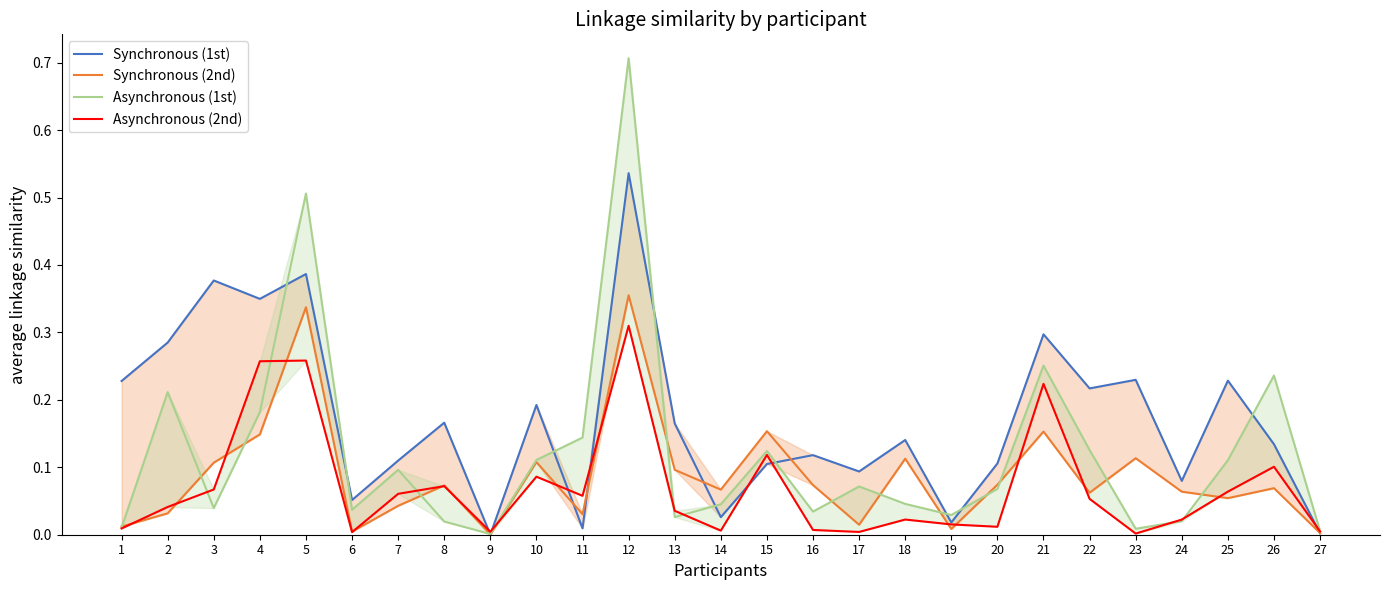

What is the spread (max minus min) of values at 18?

0.1